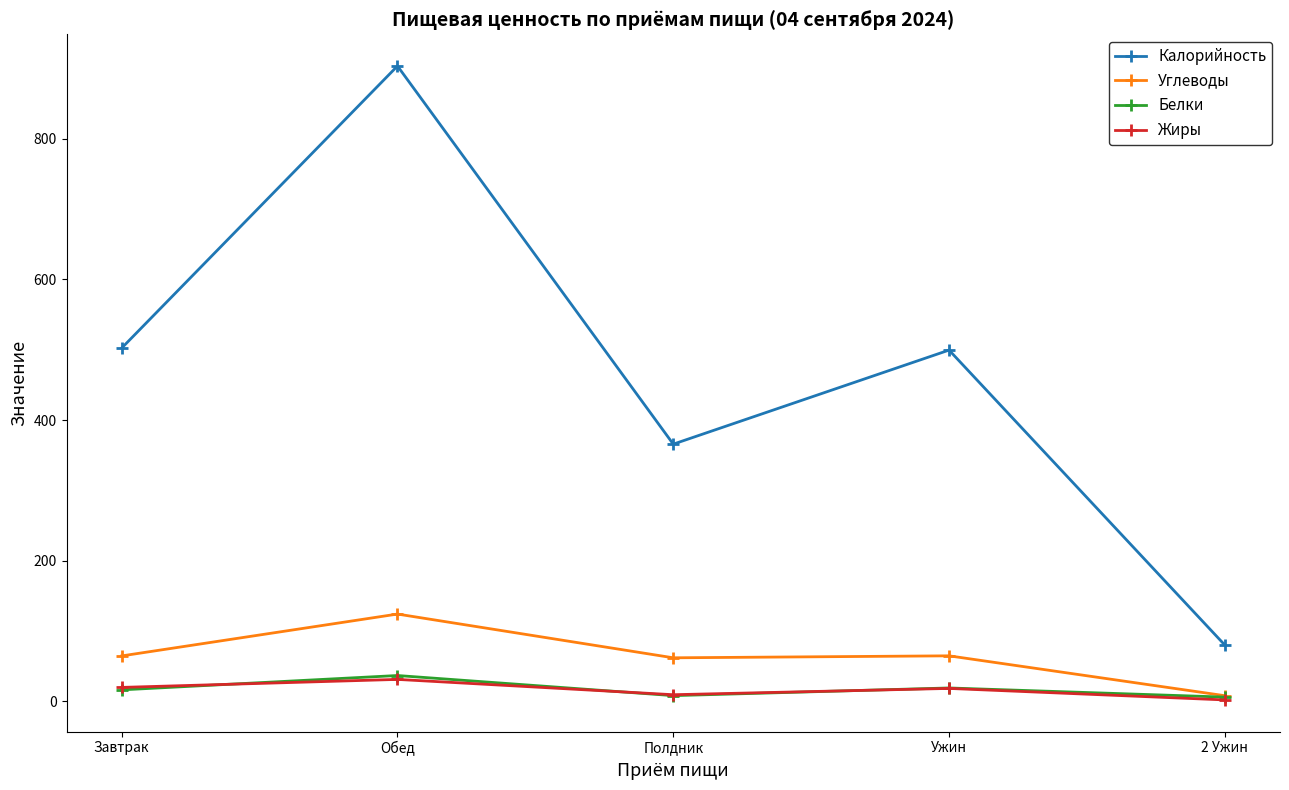

How many series are shown in this chart?

4